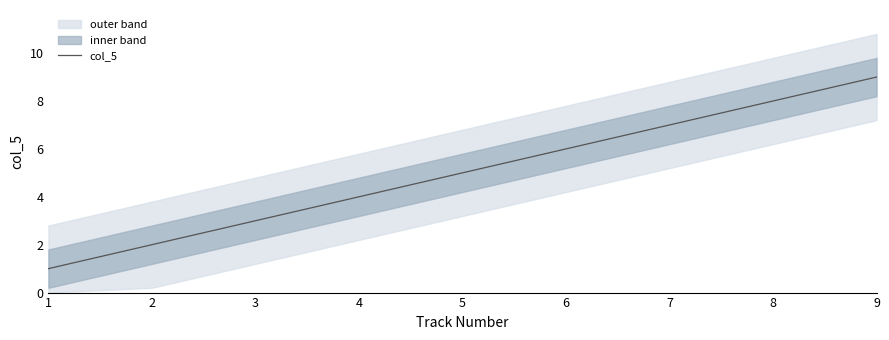

Rank the categories by value from highest to lowest.

9, 8, 7, 6, 5, 4, 3, 2, 1